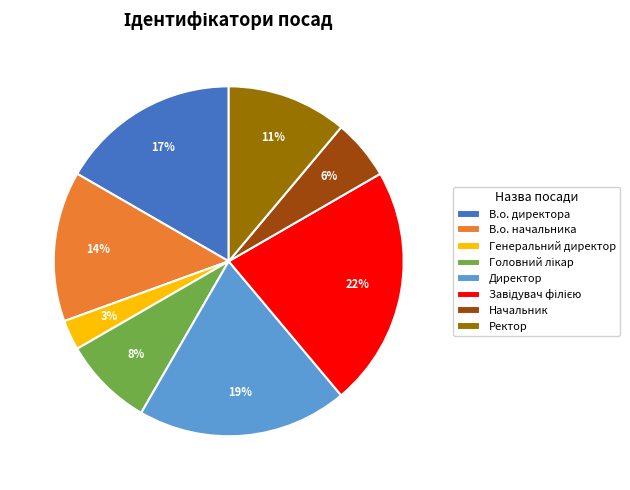

Which category has the smallest portion of the pie?

Генеральний директор